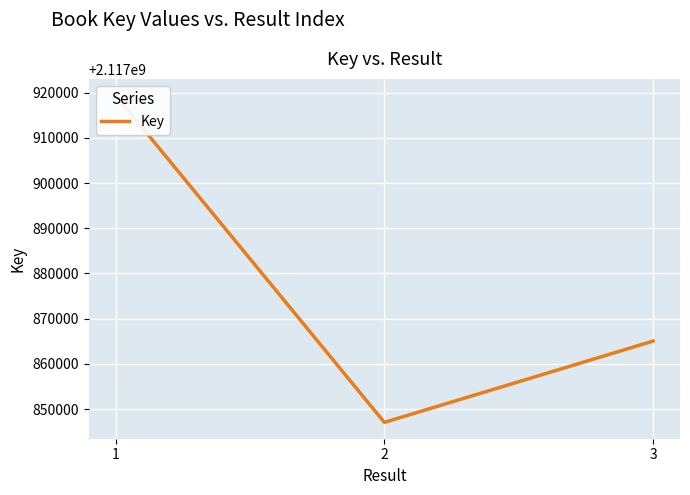

True or false: the data shows 2117847052 at 2.

True